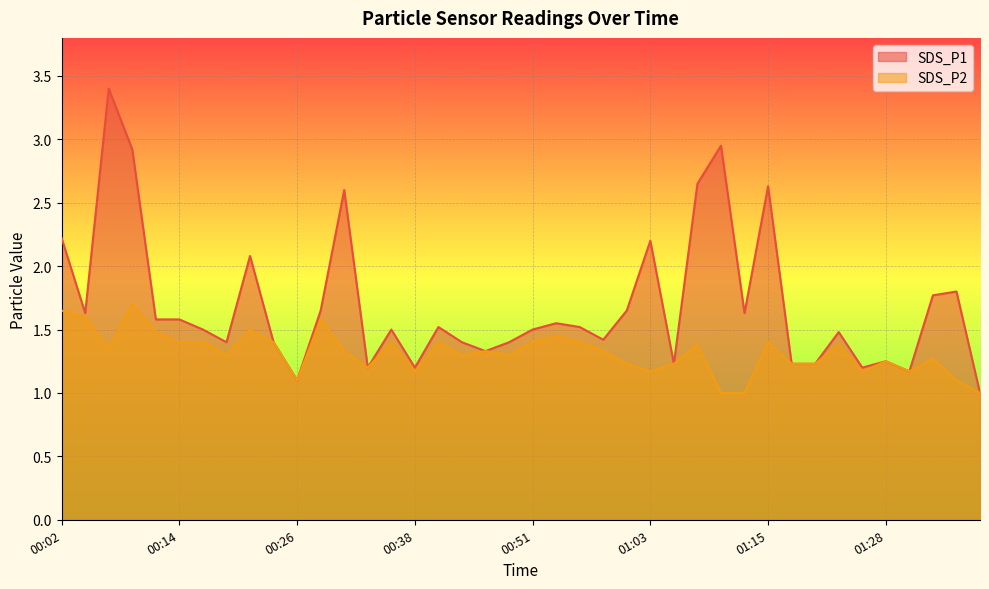

What is the difference between the maximum and minimum values in the SDS_P1 series?

2.4